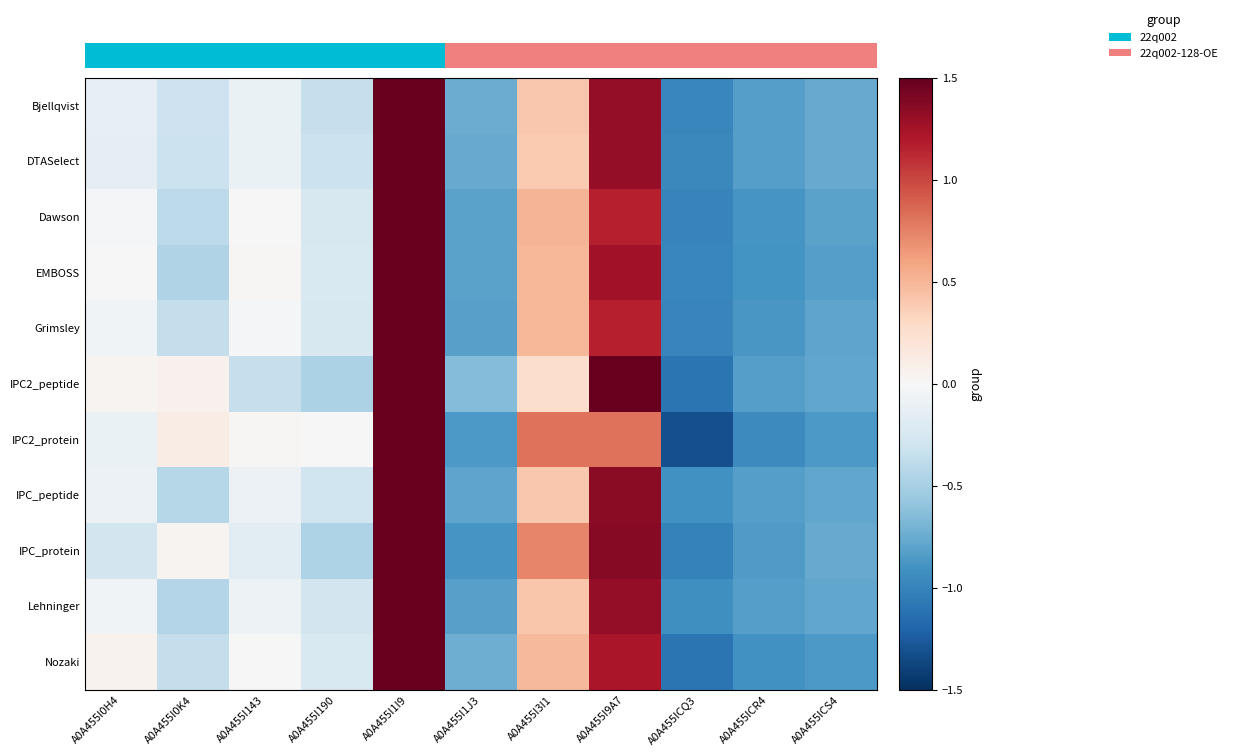

Rank the categories by EMBOSS value from lowest to highest.

A0A455ICQ3, A0A455ICR4, A0A455ICS4, A0A455I1J3, A0A455I0K4, A0A455I190, A0A455I0H4, A0A455I143, A0A455I3I1, A0A455I9A7, A0A455I1I9